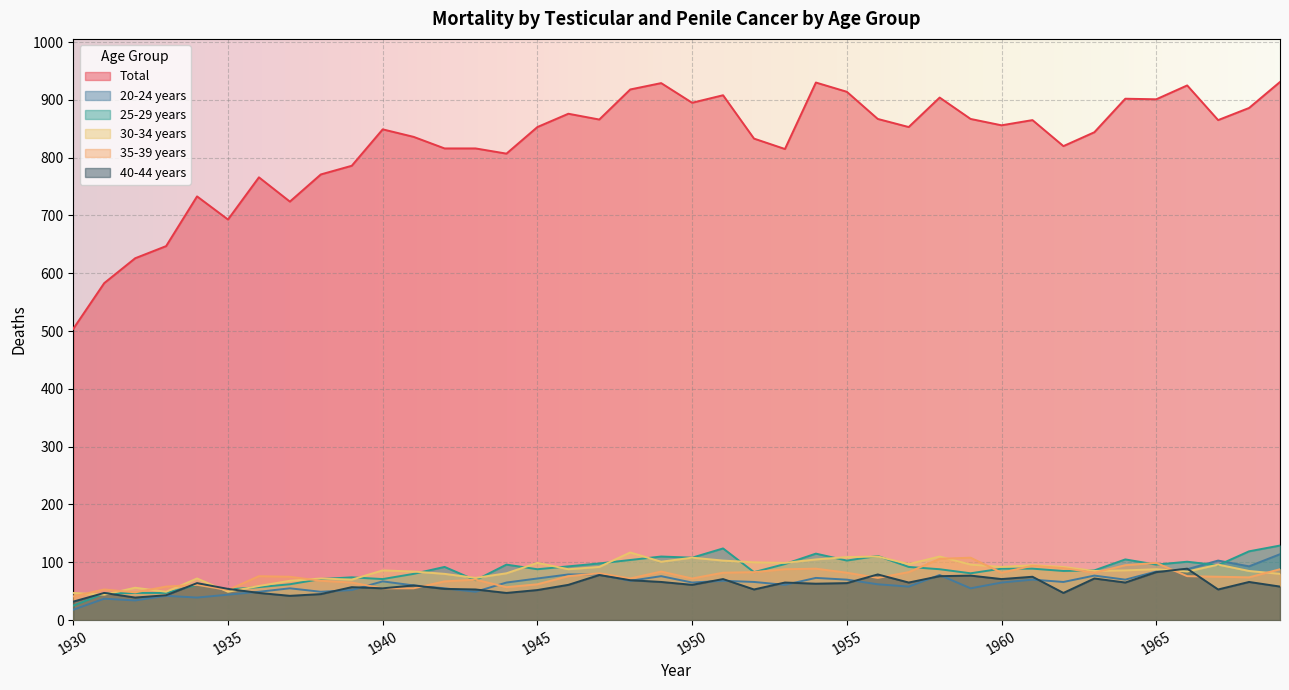

Which category has the highest value across all series?

1969